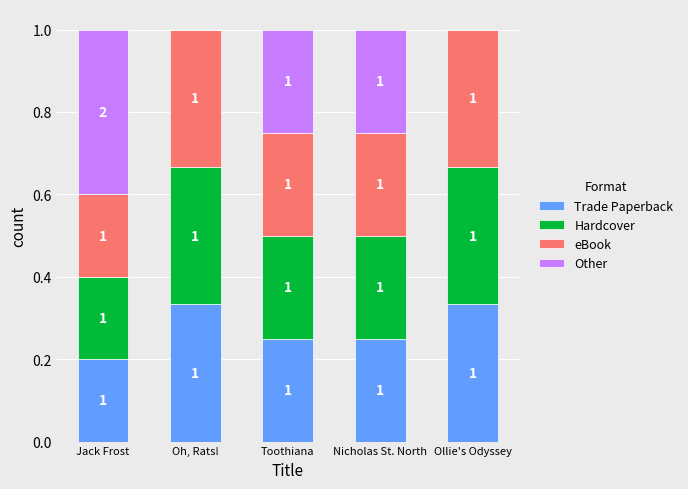

Are the bars grouped side by side (vs. stacked)?

No